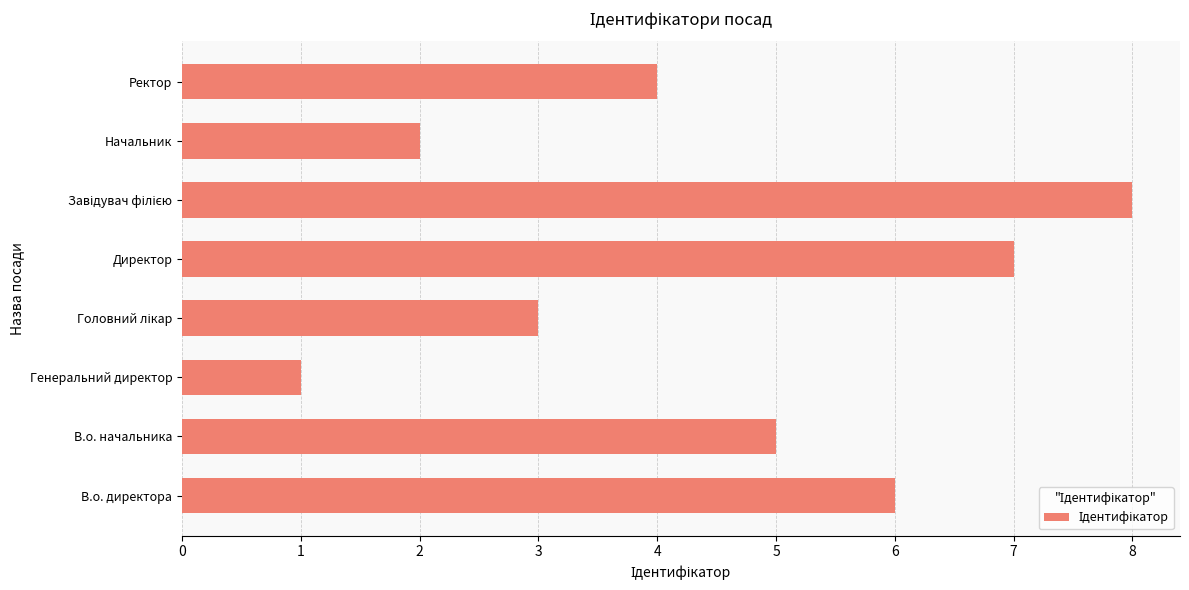

Reading bottom to top, transcribe all the data shown in this chart.

6	5	1	3	7	8	2	4